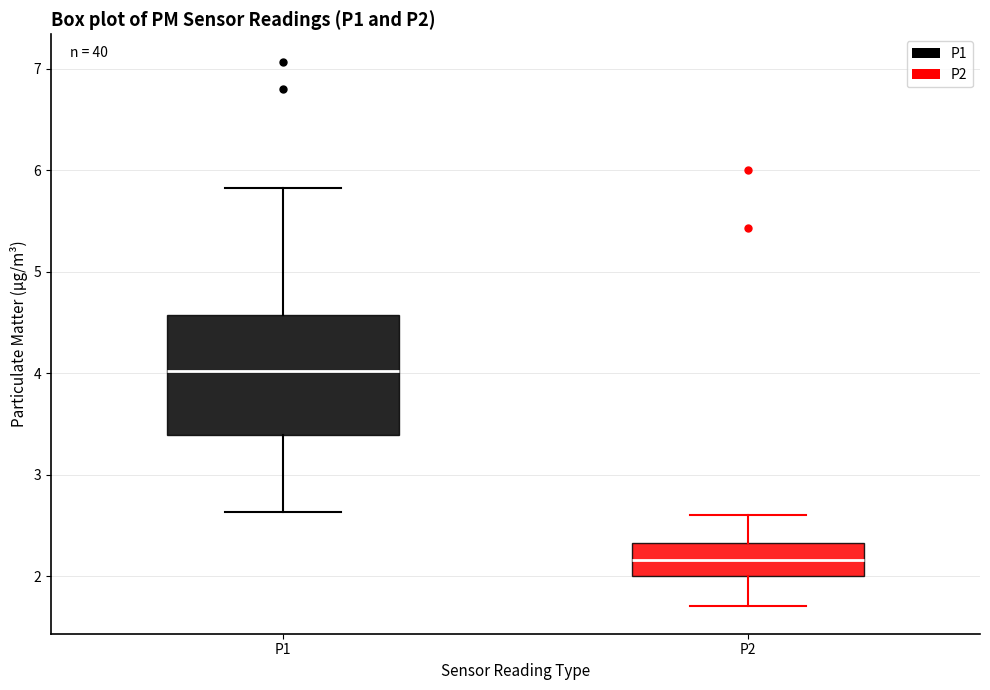

Which box has the highest median line?

P1